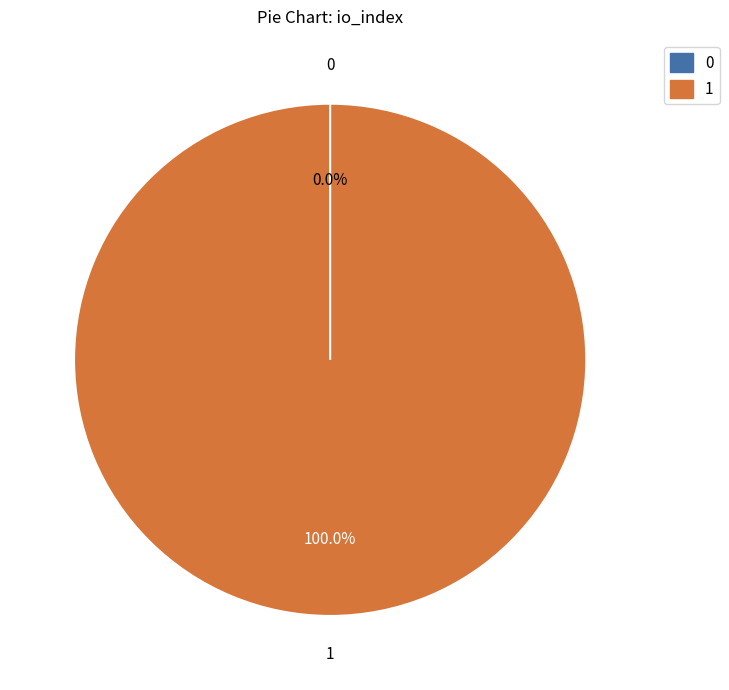

To the nearest percent, what percentage of the pie is Ticket?

100%